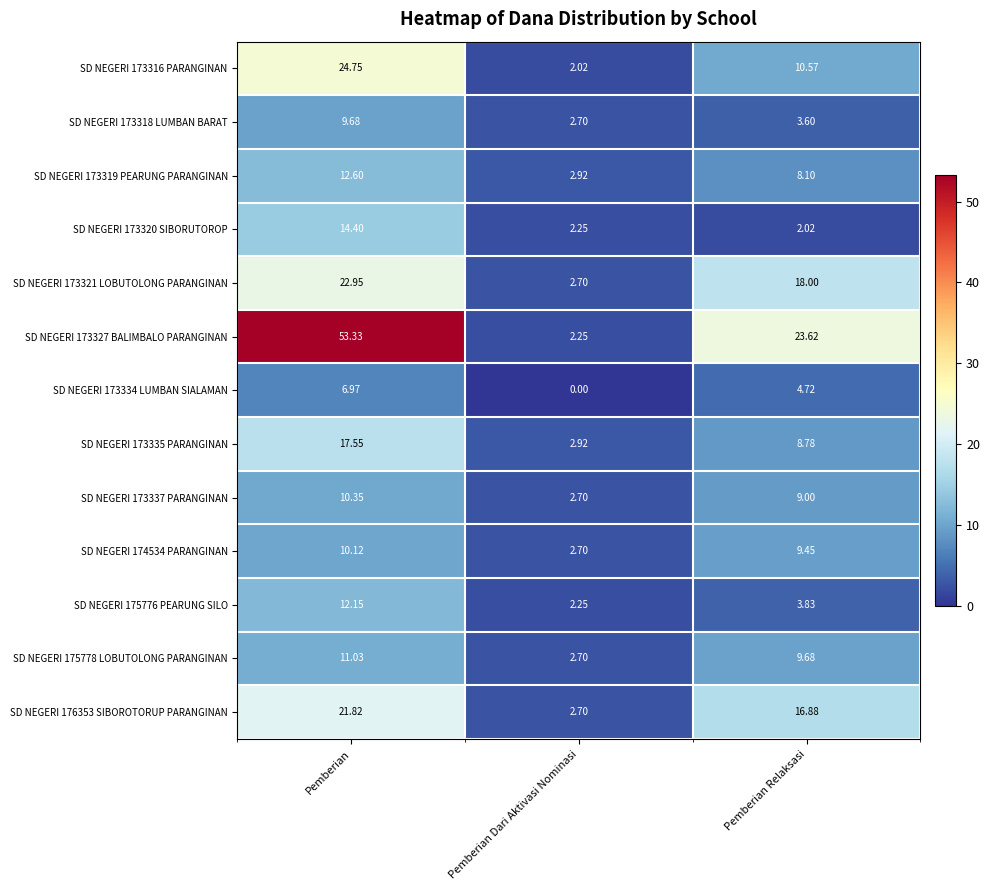

At which category is the sum across all series the highest?

Pemberian